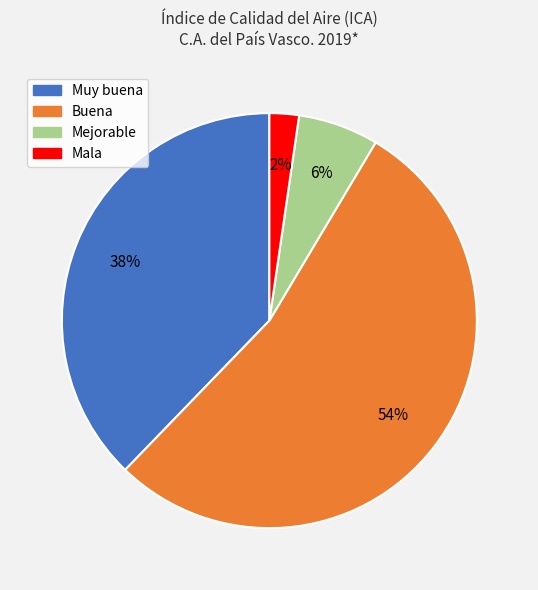

Which has a higher value, Buena or Muy buena?

Buena